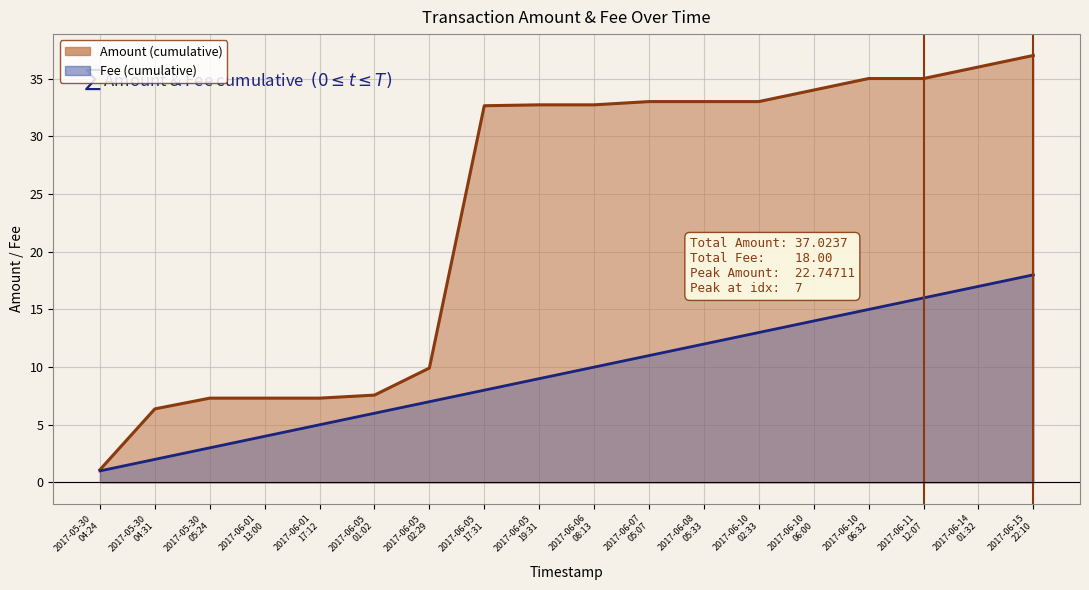

At which category does the chart reach its minimum across all series?

2017-06-01
13:00